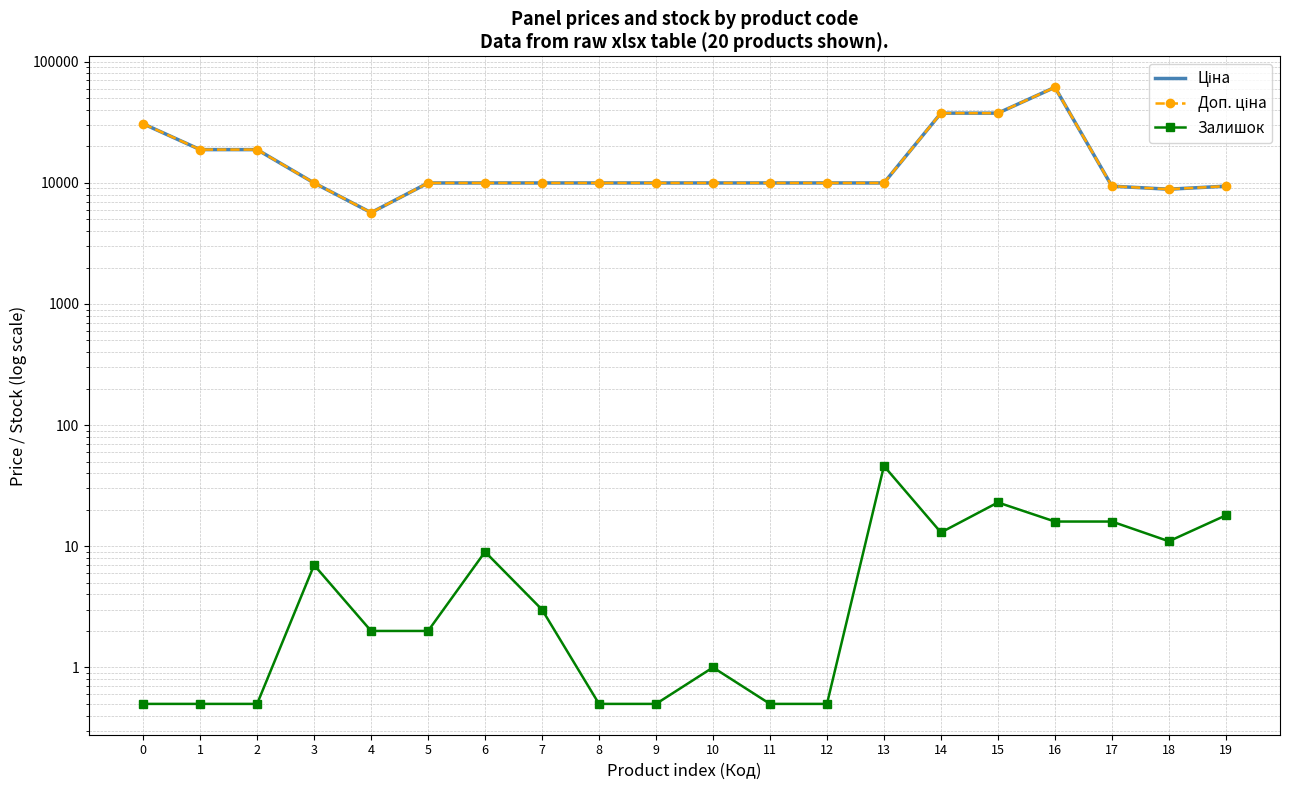

Reading left to right, transcribe all the data shown in this chart.

Ціна: 0=30717.1	1=18796.8	2=18796.8	3=9975.0	4=5673.8	5=9975.0	6=9975.0	7=9975.0	8=9975.0	9=9975.0	10=9975.0	11=9975.0	12=9975.0	13=9975.0	14=37593.6	15=37593.6	16=61434.3	17=9384.0	18=8856.7	19=9384.0
Доп. ціна: 0=30717.1	1=18796.8	2=18796.8	3=9975.0	4=5673.8	5=9975.0	6=9975.0	7=9975.0	8=9975.0	9=9975.0	10=9975.0	11=9975.0	12=9975.0	13=9975.0	14=37593.6	15=37593.6	16=61434.3	17=9384.0	18=8856.7	19=9384.0
Залишок: 0=0.5	1=0.5	2=0.5	3=7.0	4=2.0	5=2.0	6=9.0	7=3.0	8=0.5	9=0.5	10=1.0	11=0.5	12=0.5	13=46.0	14=13.0	15=23.0	16=16.0	17=16.0	18=11.0	19=18.0